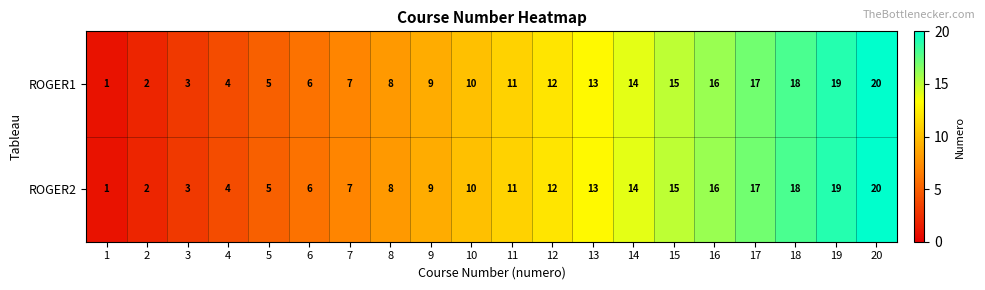

At which label does ROGER2 reach its peak?

20